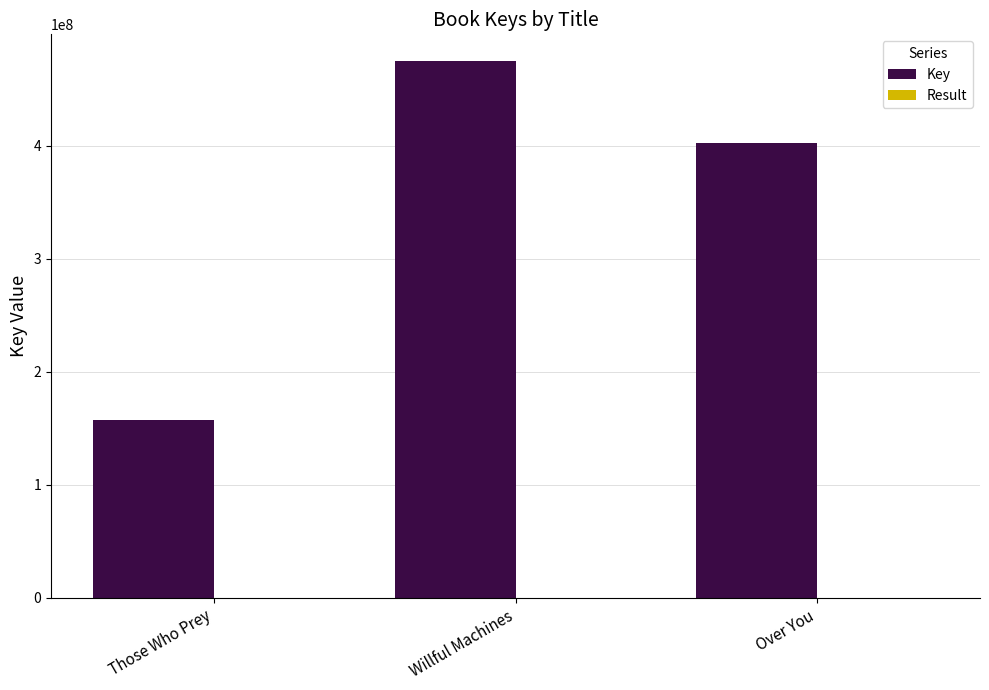

Between Willful Machines and Over You, which series saw the biggest shift?

Key